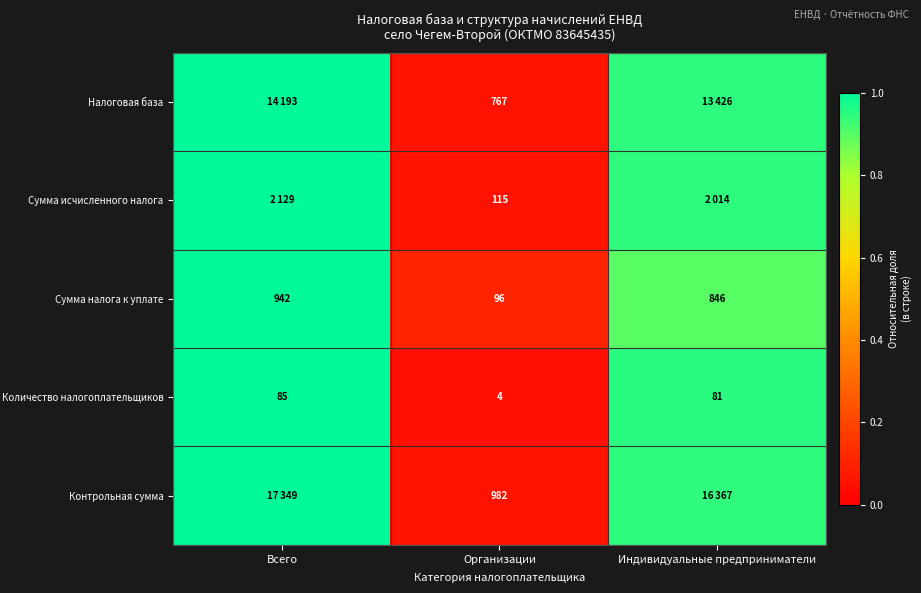

At which category is the sum across all series the highest?

Всего